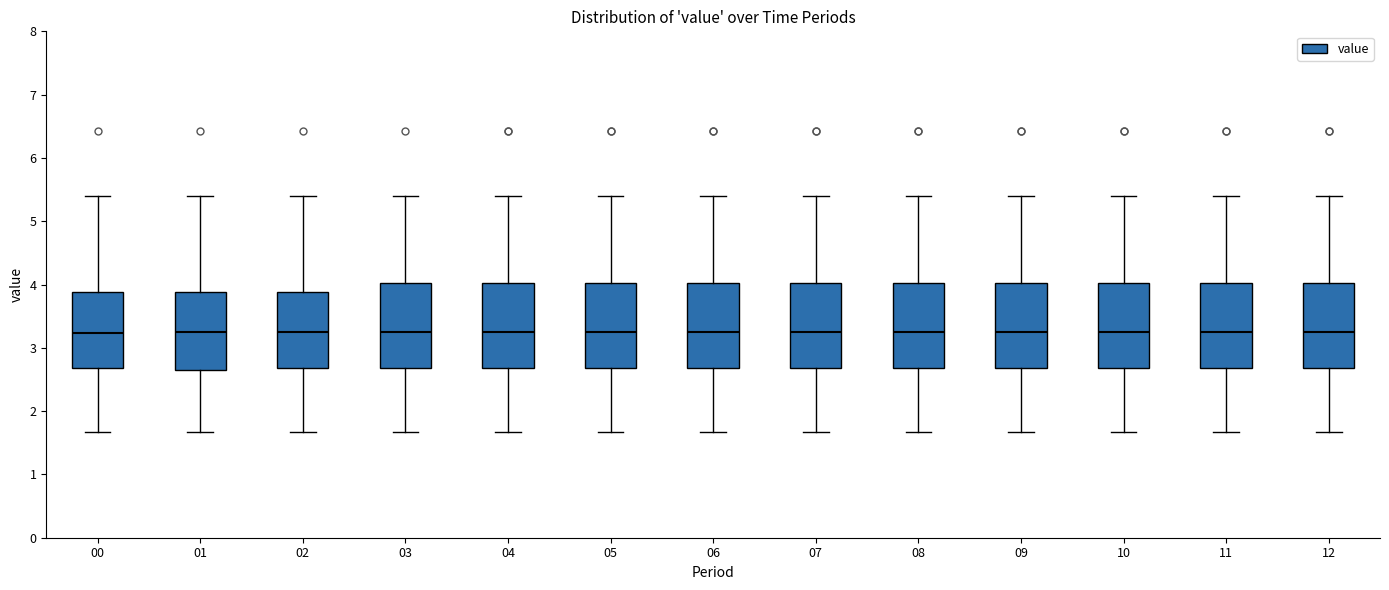

Reading left to right, transcribe this box plot: for each box, give where its median line is, the range the box spans, and where its two whiskers end, as read against the y-axis. The values are not printed on the chart, so give them approximately, as read against the axis.

00: median 3.2, box 2.7 to 3.9, whiskers 1.7 to 5.4
01: median 3.3, box 2.7 to 3.9, whiskers 1.7 to 5.4
02: median 3.3, box 2.7 to 3.9, whiskers 1.7 to 5.4
03: median 3.3, box 2.7 to 4.0, whiskers 1.7 to 5.4
04: median 3.3, box 2.7 to 4.0, whiskers 1.7 to 5.4
05: median 3.3, box 2.7 to 4.0, whiskers 1.7 to 5.4
06: median 3.3, box 2.7 to 4.0, whiskers 1.7 to 5.4
07: median 3.3, box 2.7 to 4.0, whiskers 1.7 to 5.4
08: median 3.3, box 2.7 to 4.0, whiskers 1.7 to 5.4
09: median 3.3, box 2.7 to 4.0, whiskers 1.7 to 5.4
10: median 3.3, box 2.7 to 4.0, whiskers 1.7 to 5.4
11: median 3.3, box 2.7 to 4.0, whiskers 1.7 to 5.4
12: median 3.3, box 2.7 to 4.0, whiskers 1.7 to 5.4